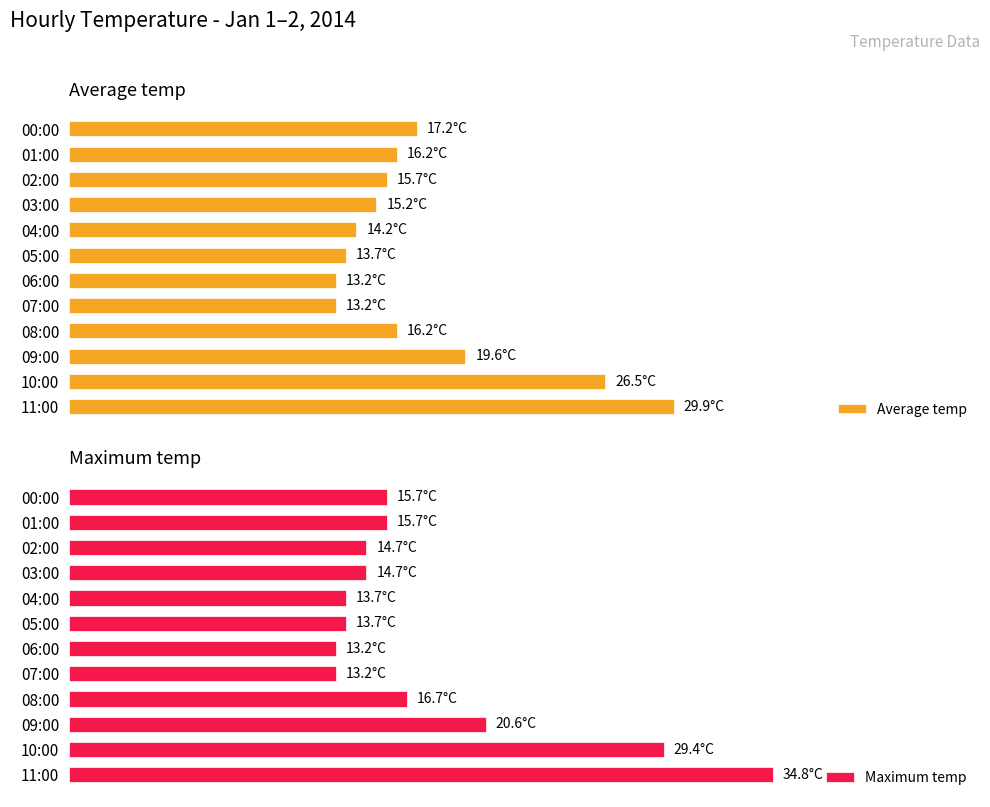

Count the number of categories in the chart.

12